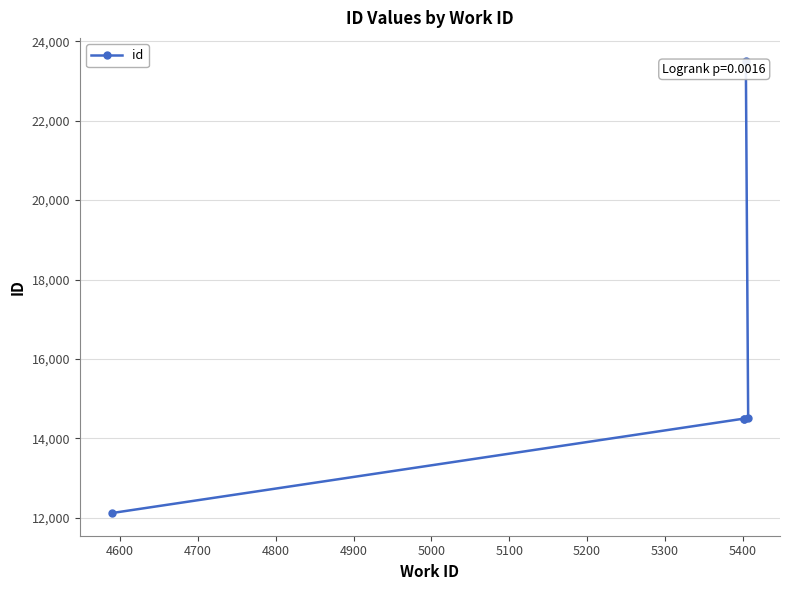

What is the ratio of the value at 4800 to the value at 4700?

1.0